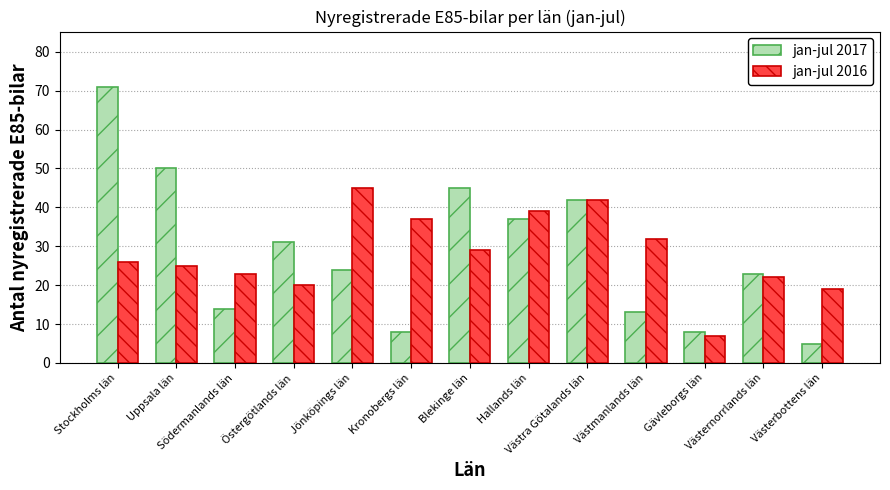

Rank the series at Västernorrlands län from highest to lowest value.

jan-jul 2017, jan-jul 2016